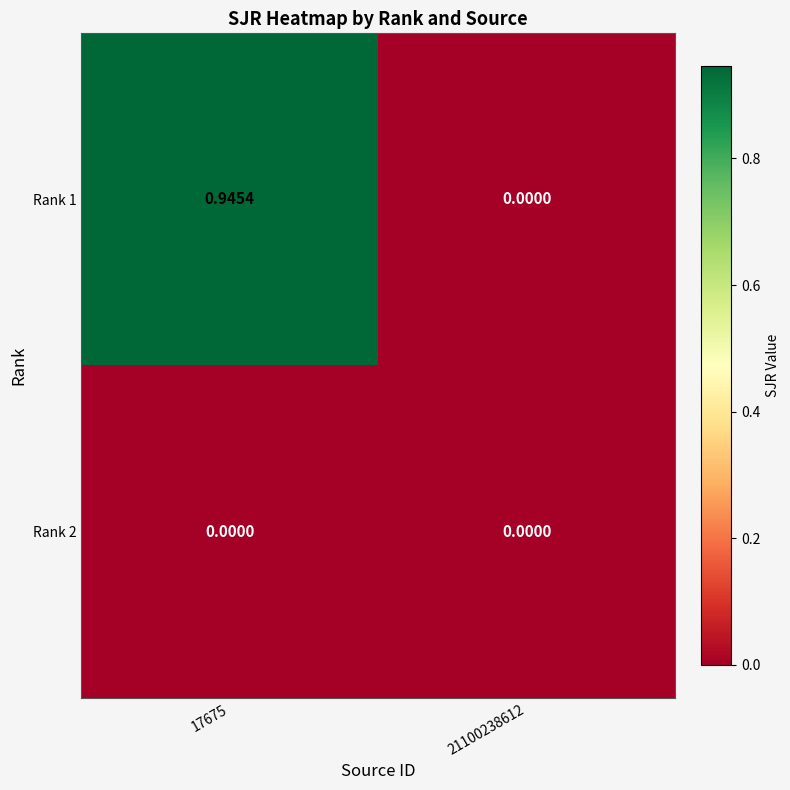

Which category has the highest value across all series?

17675